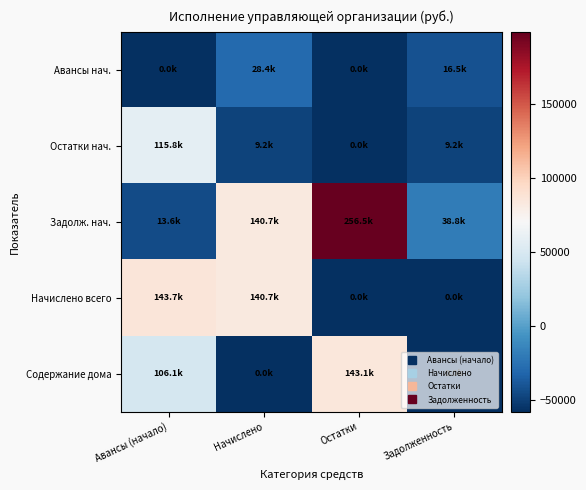

At which category is the sum across all series the highest?

Остатки